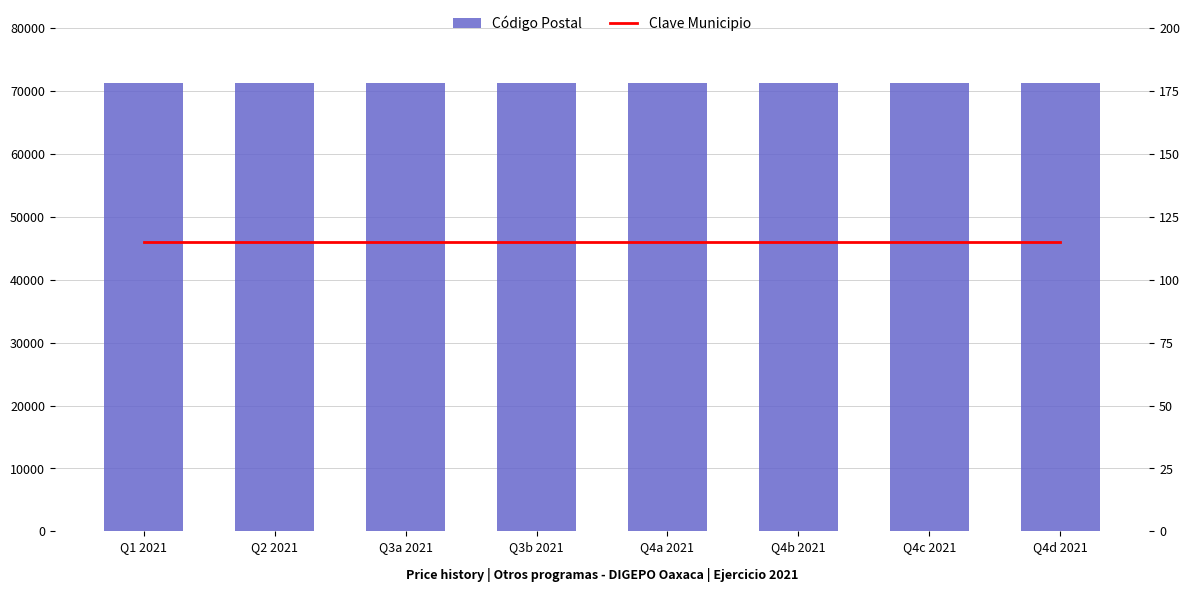

At how many categories does at least one series exceed 13909?

8